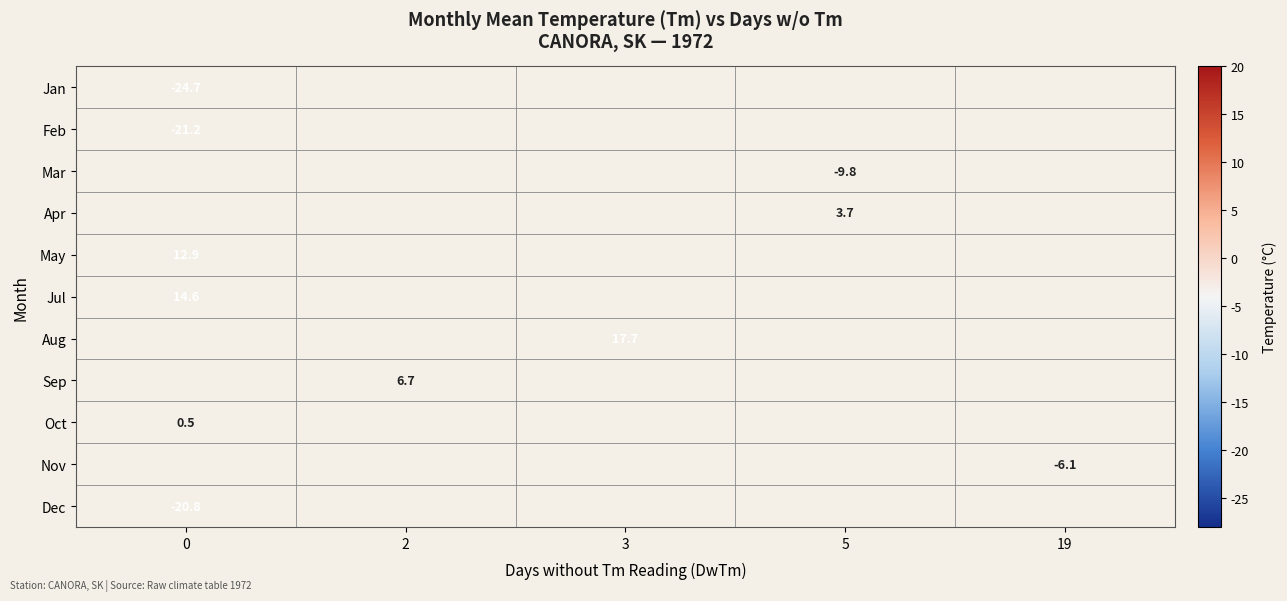

Count the number of categories in the chart.

5